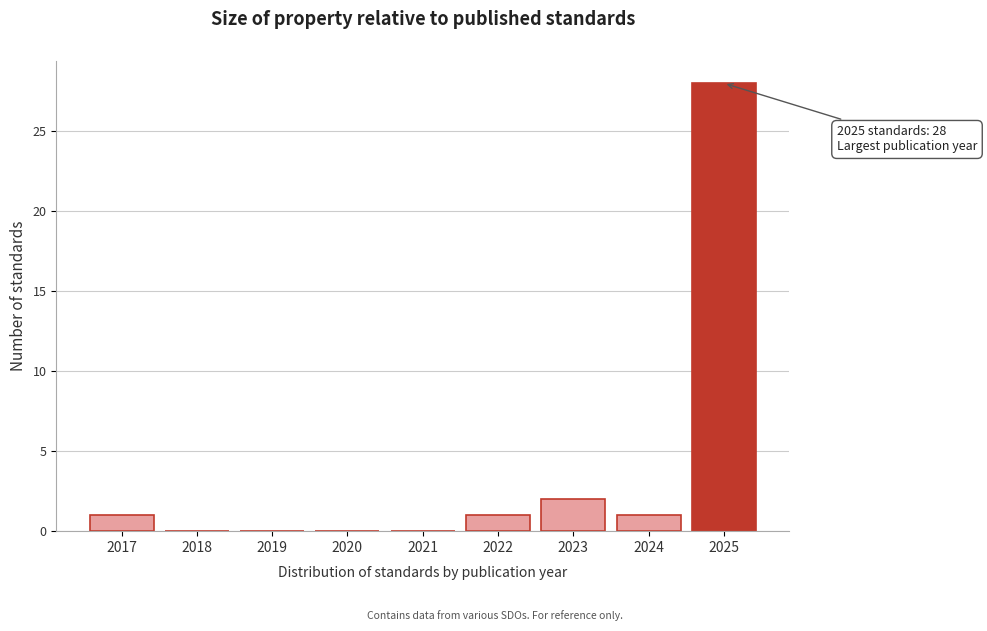

Reading left to right, extract all data points from this chart.

2017=1	2018=0	2019=0	2020=0	2021=0	2022=1	2023=2	2024=1	2025=28